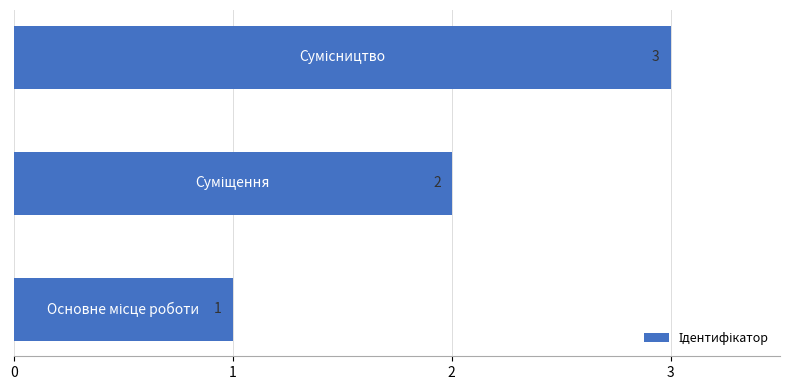

What is the maximum value shown in the chart?

3